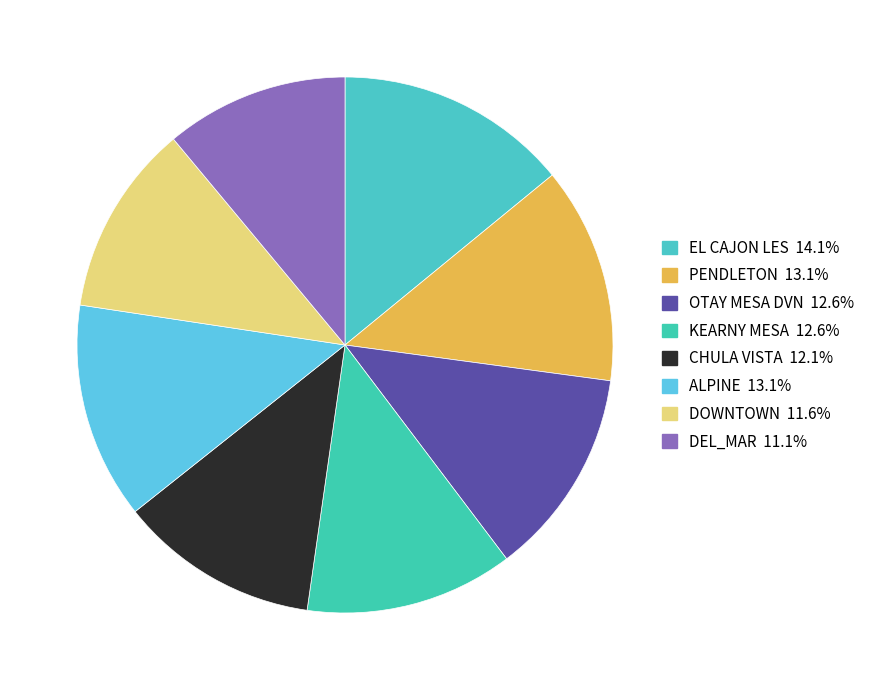

What percentage is the DOWNTOWN slice, to the nearest percent?

12%